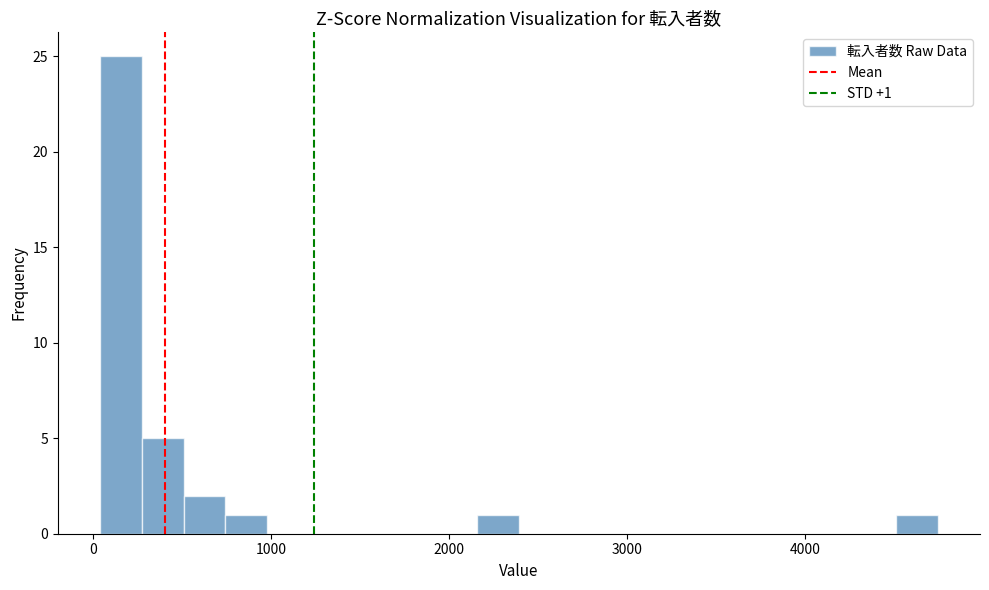

Read against the x-axis, roughly where is the centre of the tallest bar?

200